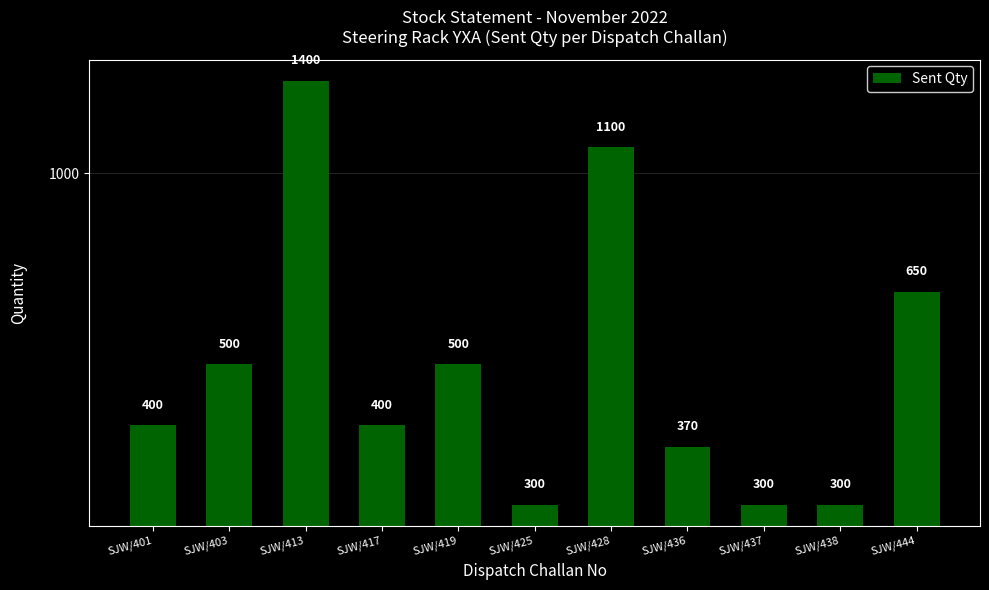

Where is the data nearest to the value 850?

SJW/444